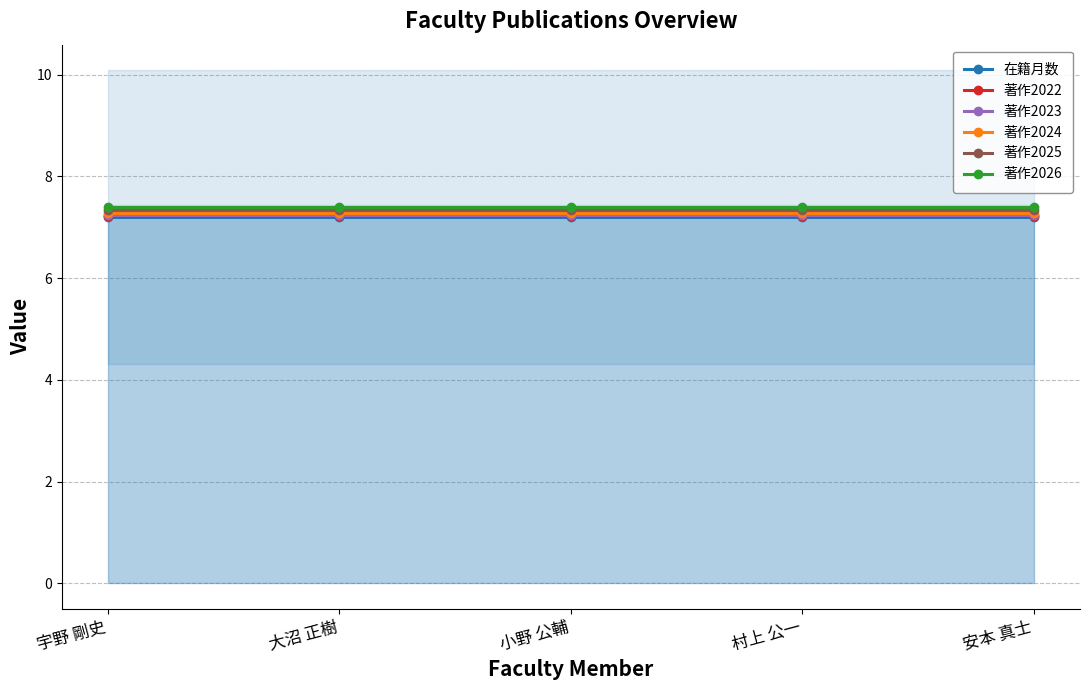

True or false: 著作2022 has a value of 7.2 at 宇野 剛史.

True